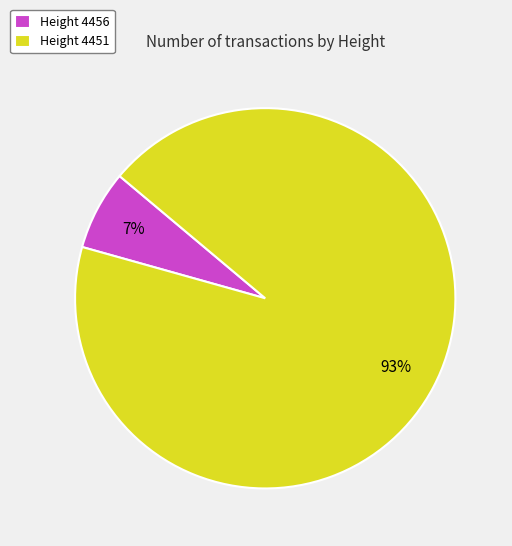

Which category accounts for the majority?

Height 4451